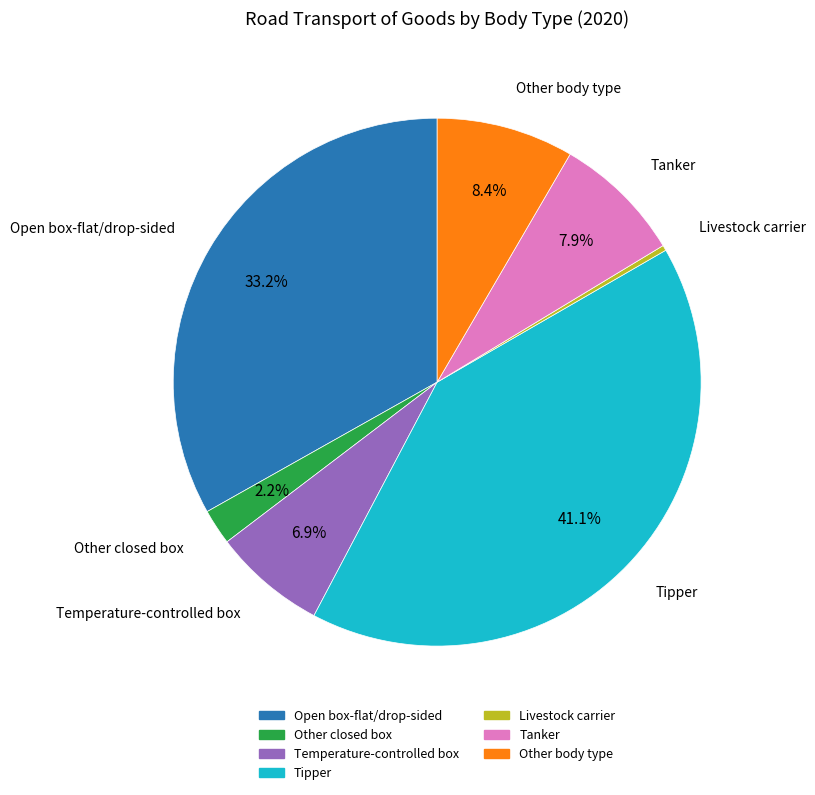

Which slice is the largest?

Tipper